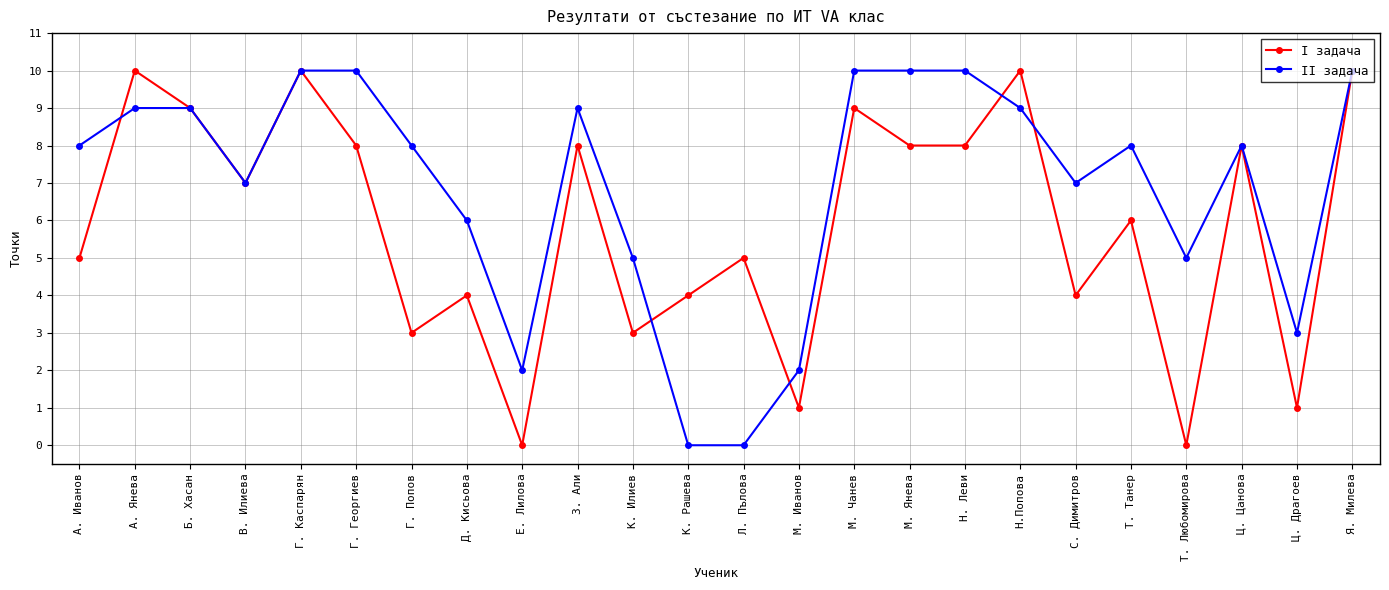

Between which two adjacent categories do II задача and I задача first intersect?

А. Иванов and А. Янева